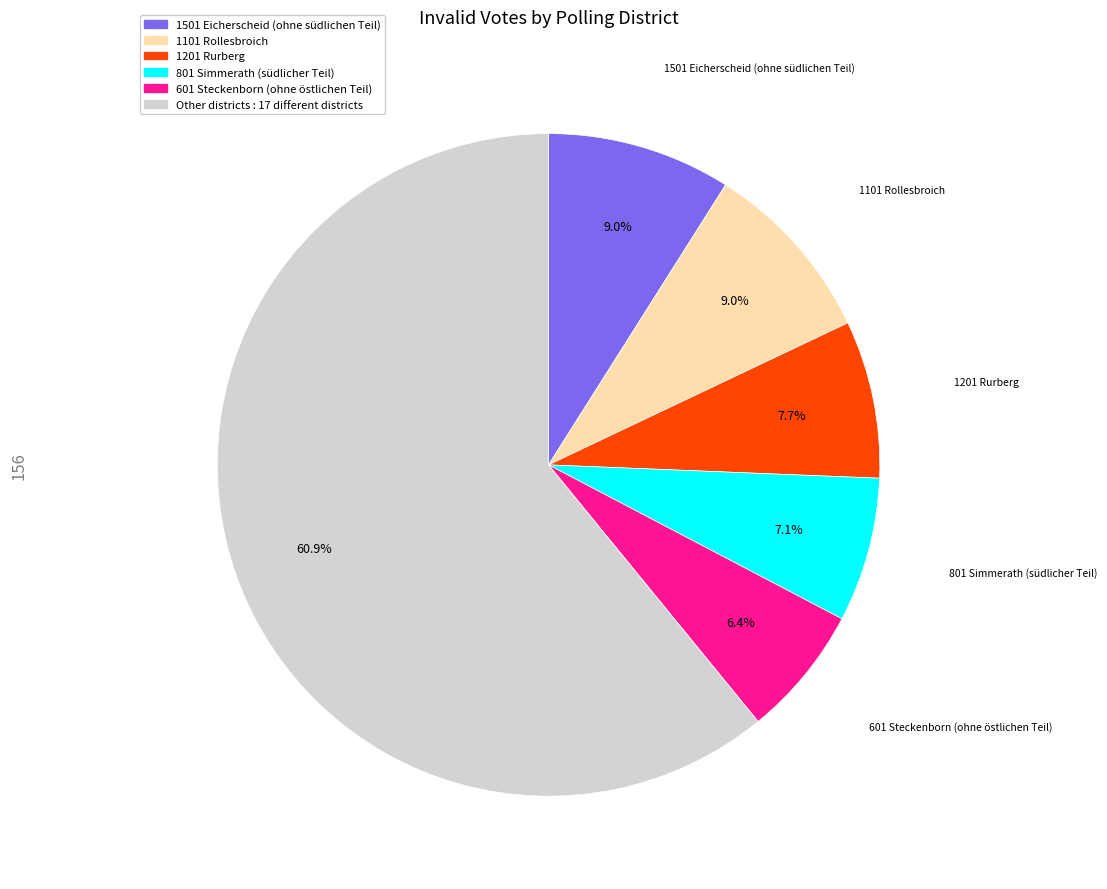

Is there any slice that represents more than half of the pie?

Yes